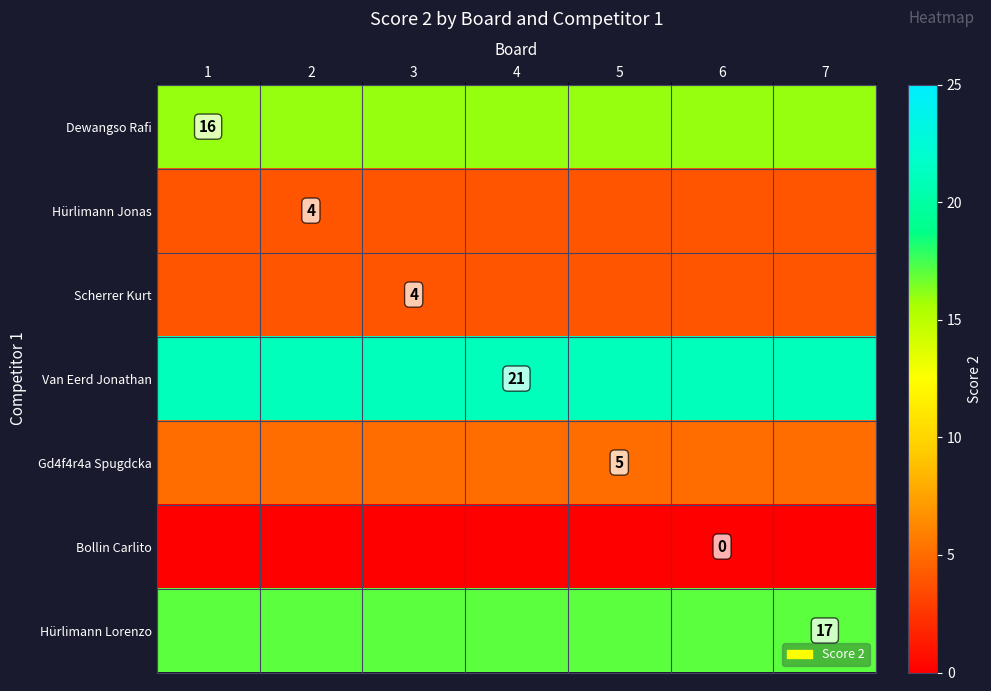

Rank the categories by Hürlimann Jonas value from lowest to highest.

1, 2, 3, 4, 5, 6, 7